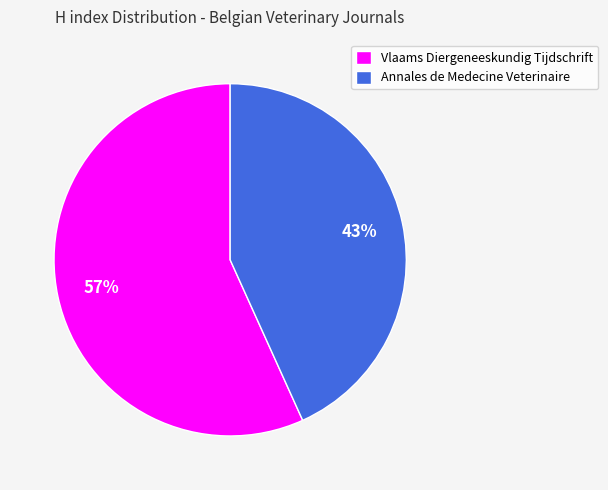

What is the largest slice in the pie chart?

Vlaams Diergeneeskundig Tijdschrift